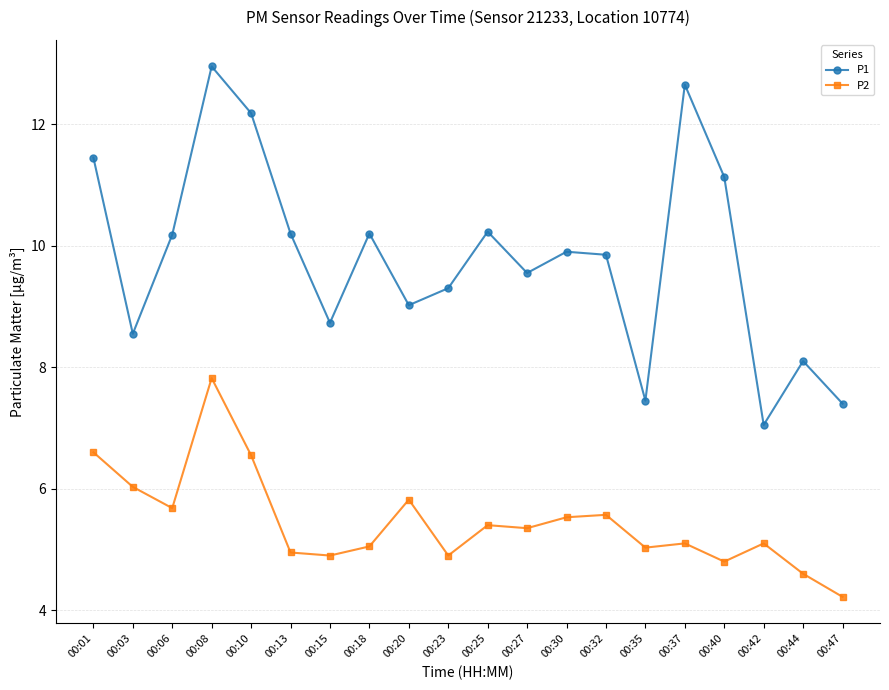

At how many categories does at least one series exceed 5?

20